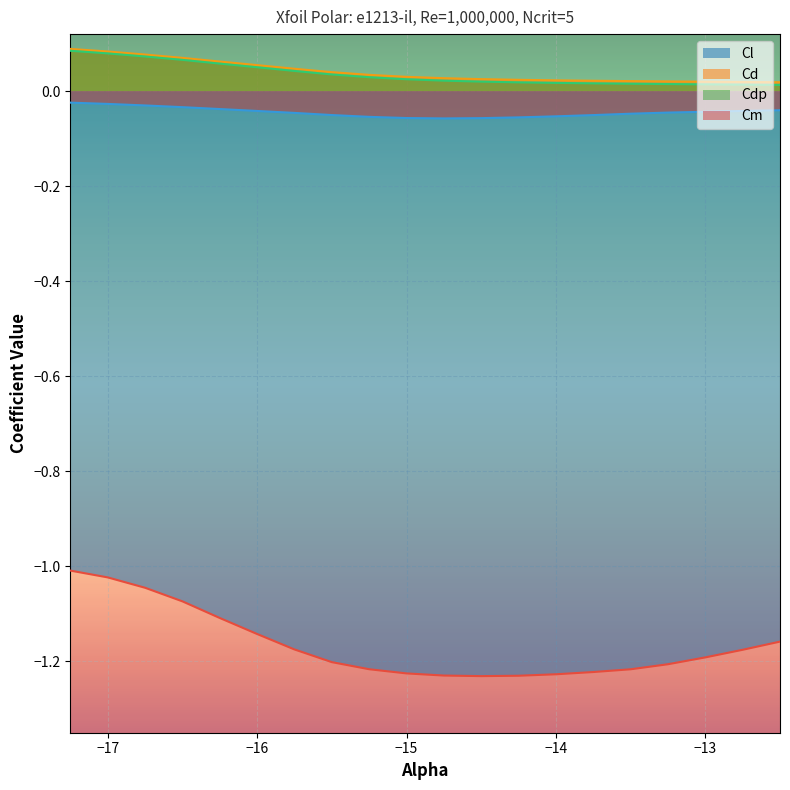

How many lines are shown in the chart?

4